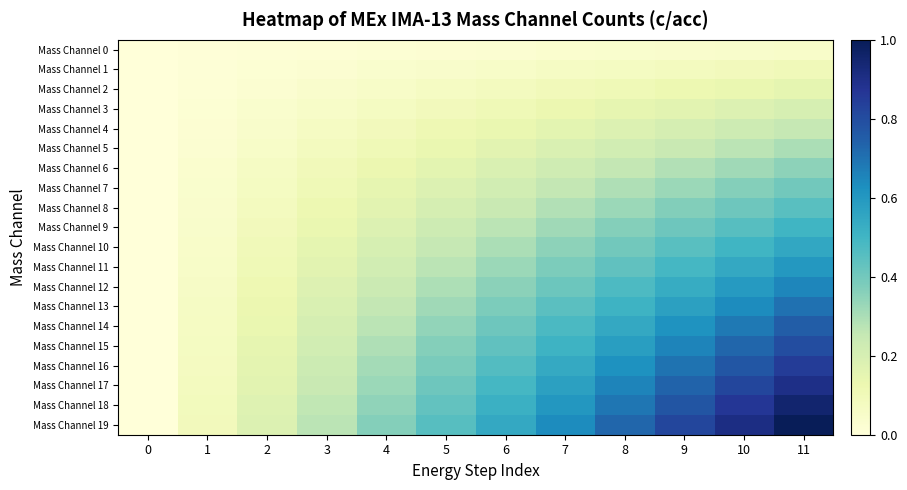

What is the maximum value shown in the chart?

1.0